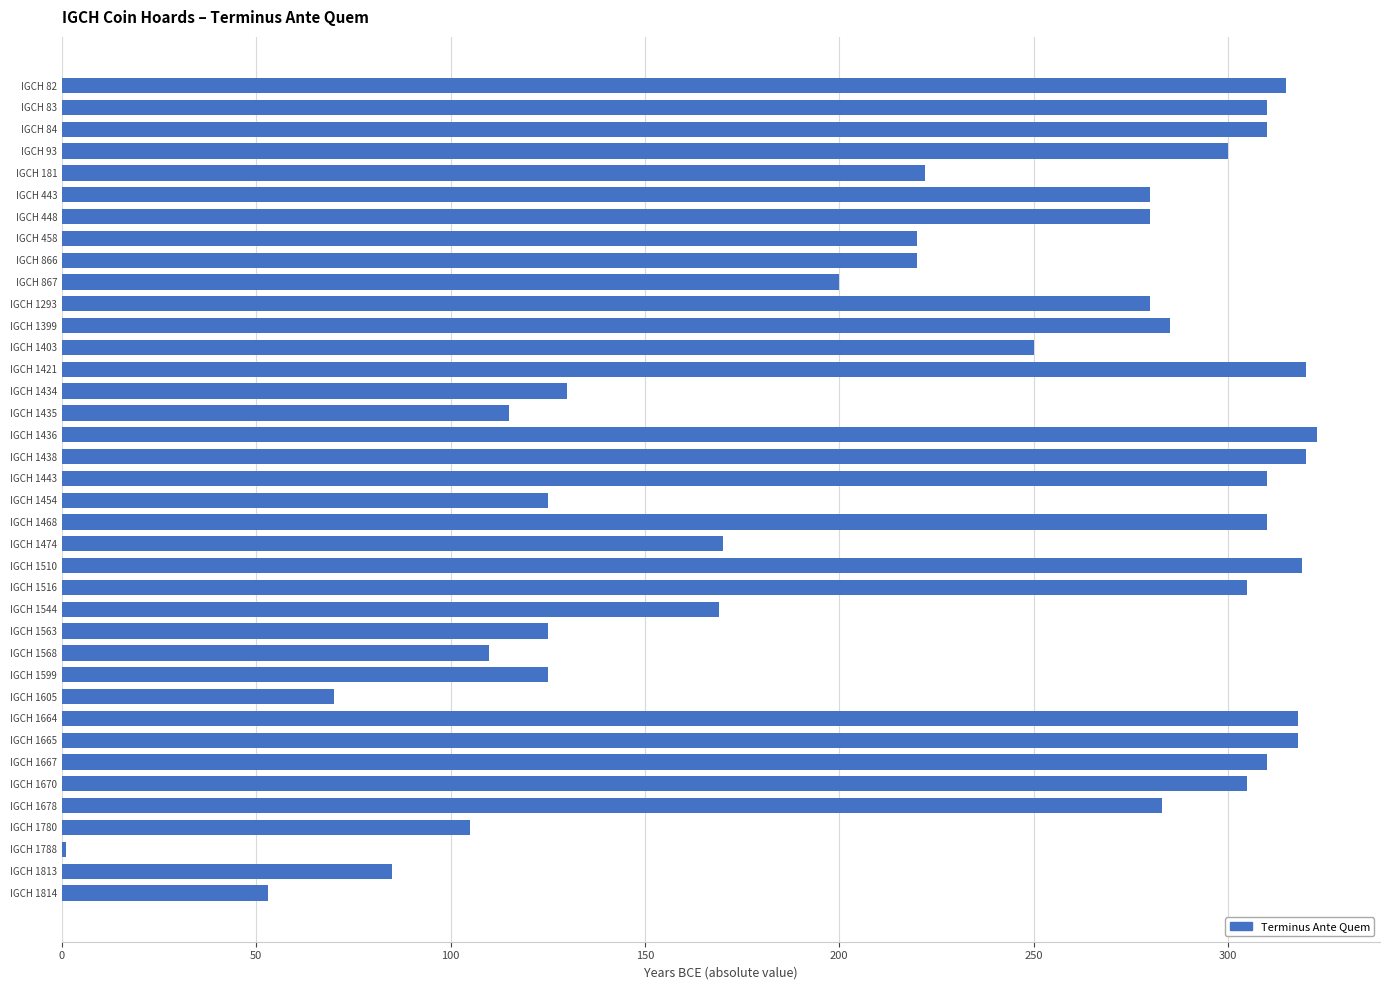

What is the sum of all values?

8596